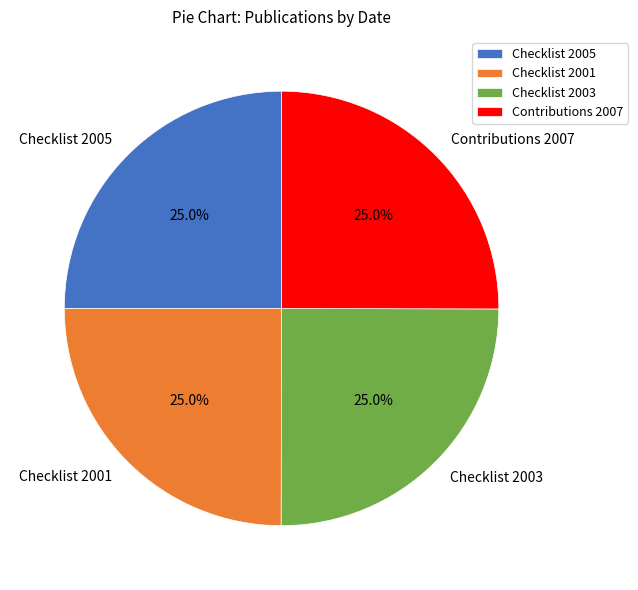

What percentage is NOT represented by Checklist 2003?

75.0%